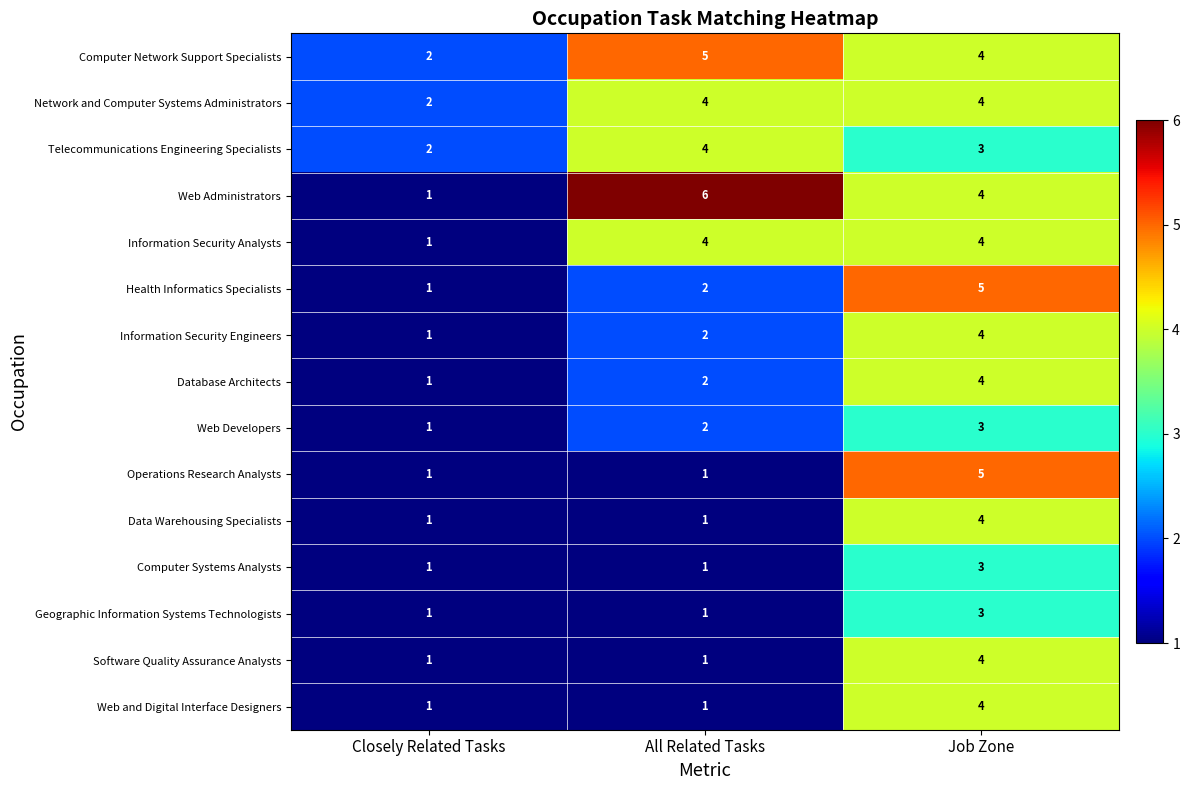

Count the Telecommunications Engineering Specialists values in the range 2 to 4.

3